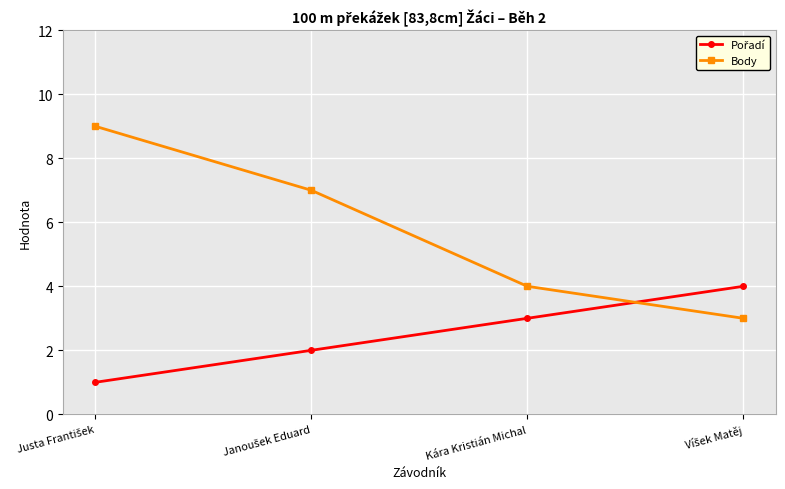

Which series has the widest spread of values?

Body